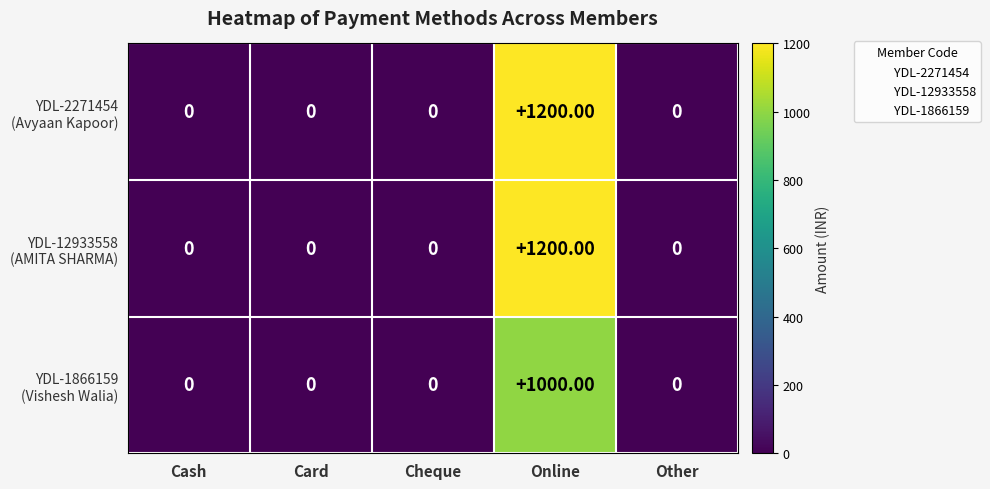

What is the spread (max minus min) of values at Online?

200